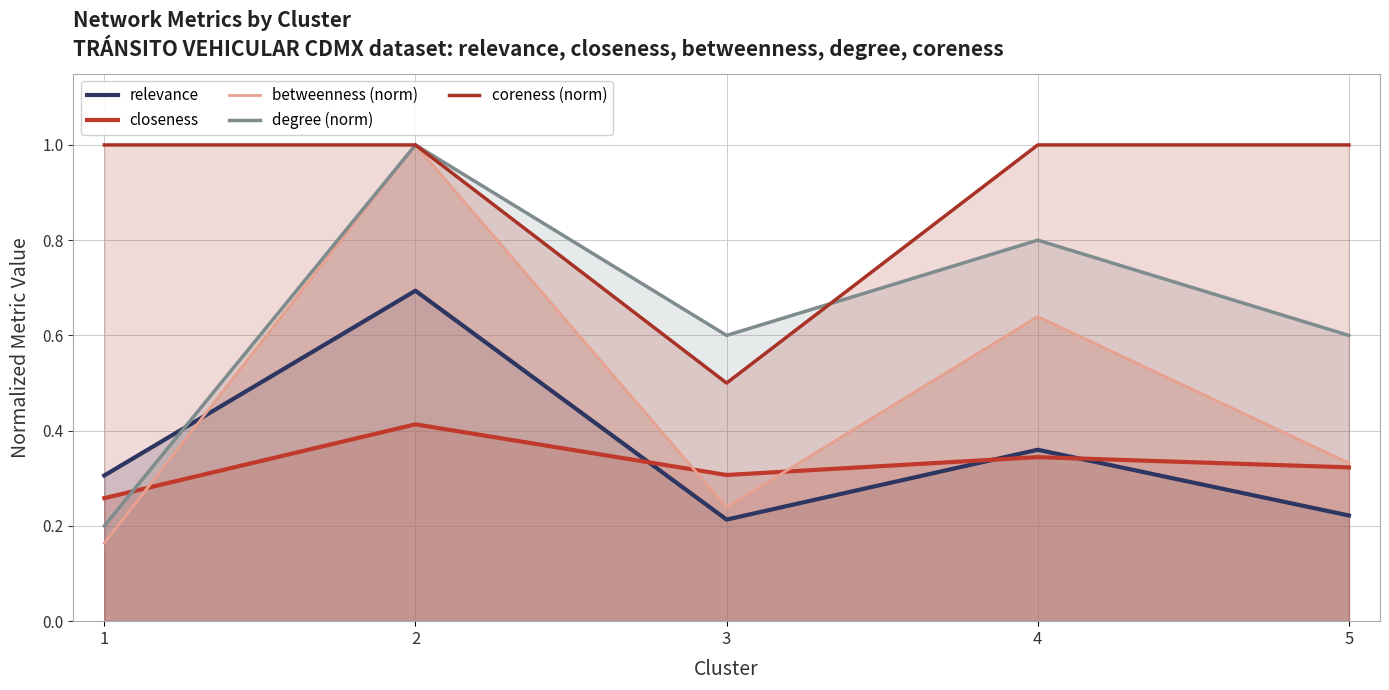

Reading left to right, transcribe all the data shown in this chart.

relevance: 0.3	0.7	0.2	0.4	0.2
closeness: 0.3	0.4	0.3	0.3	0.3
betweenness (norm): 0.2	1.0	0.2	0.6	0.3
degree (norm): 0.2	1.0	0.6	0.8	0.6
coreness (norm): 1.0	1.0	0.5	1.0	1.0